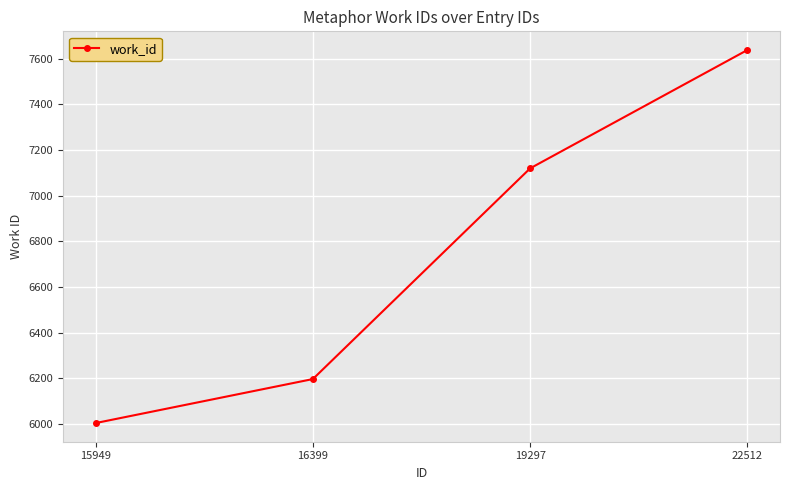

List the labels in order of value, smallest first.

15949, 16399, 19297, 22512